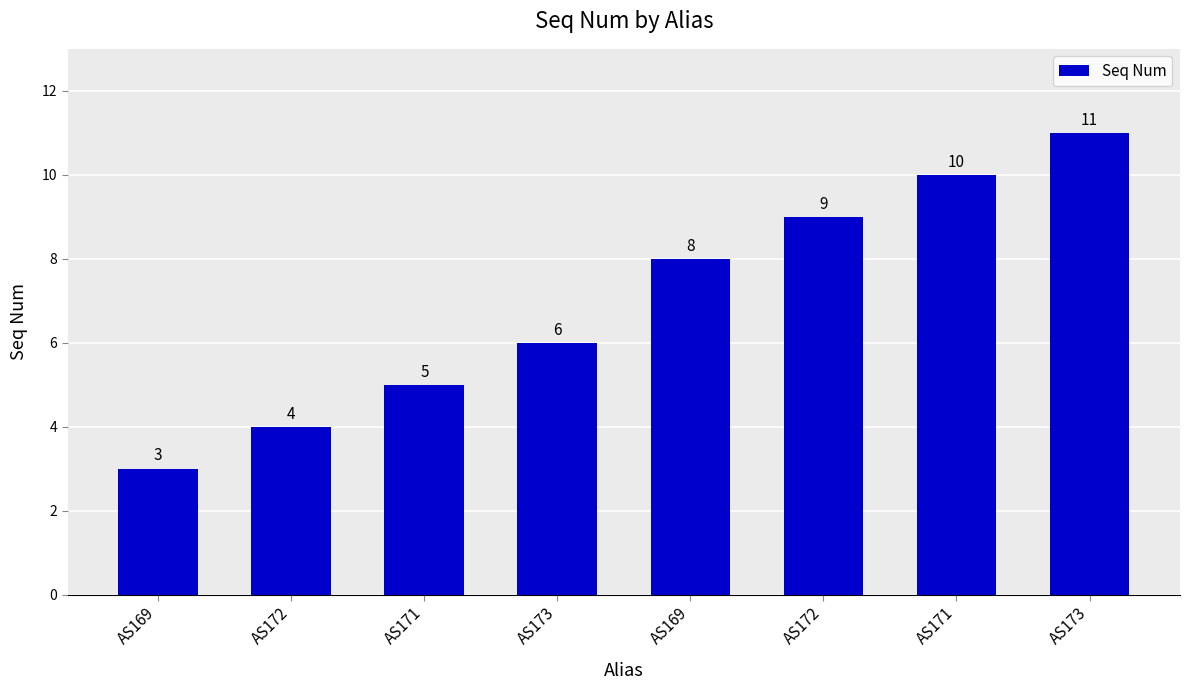

The chart shows a value of 2 at AS172. True or false?

False